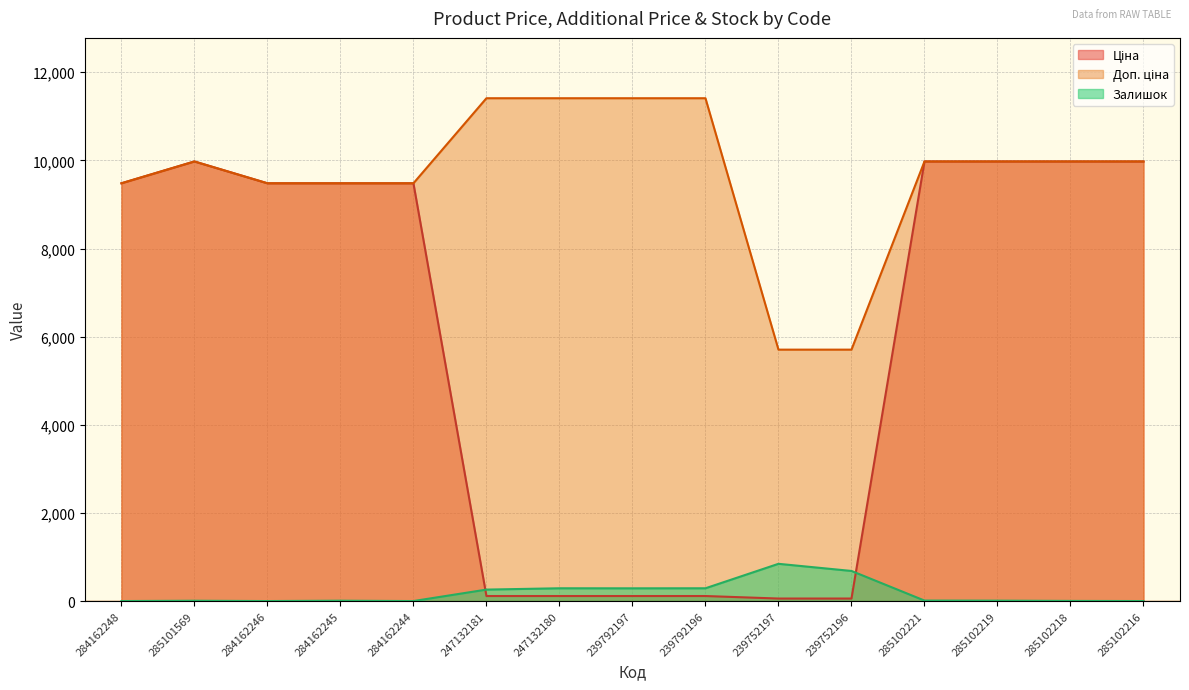

What is the difference between the Доп. ціна values at 239792196 and 285102216?

1435.0